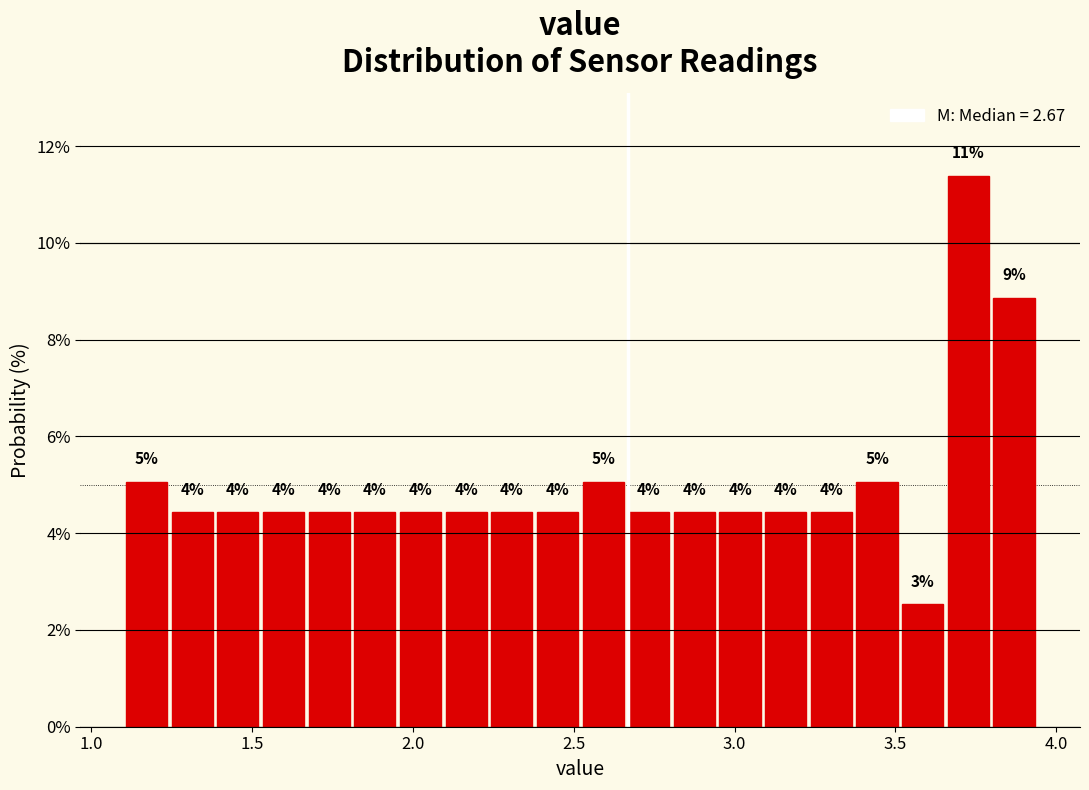

Read against the x-axis, roughly where is the centre of the tallest bar?

3.75